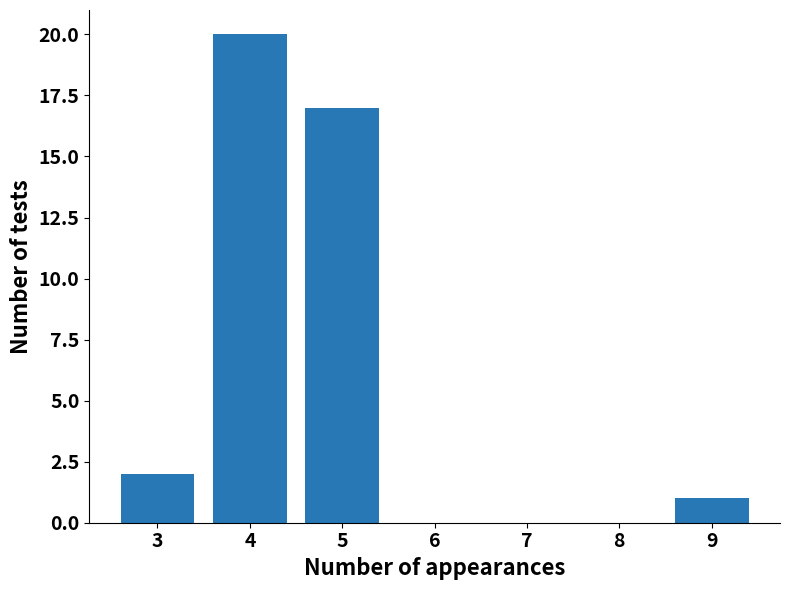

What is the value of the 1st bar from the left?

2